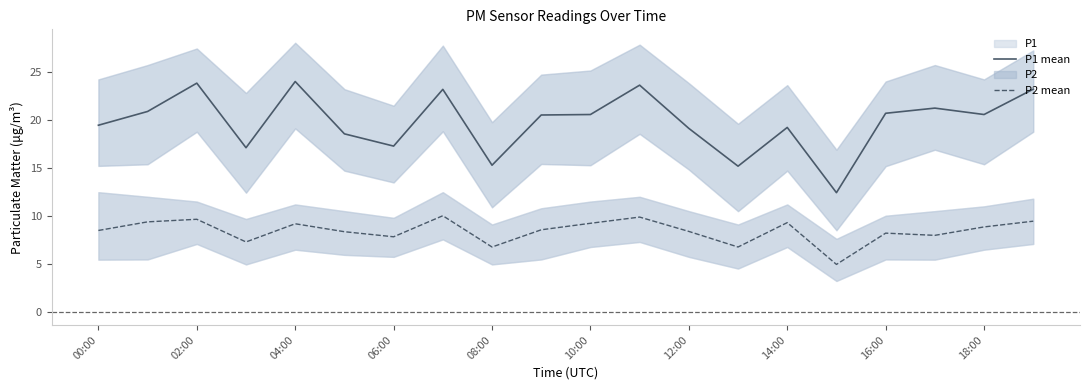

What is the minimum value for P1 mean?

12.4